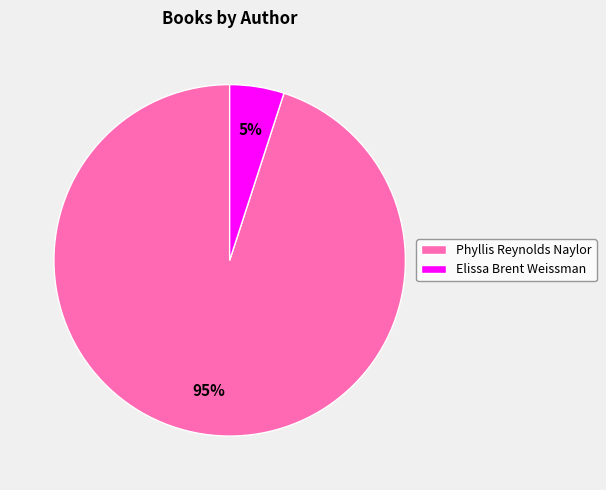

Rank the categories by value from lowest to highest.

Elissa Brent Weissman, Phyllis Reynolds Naylor